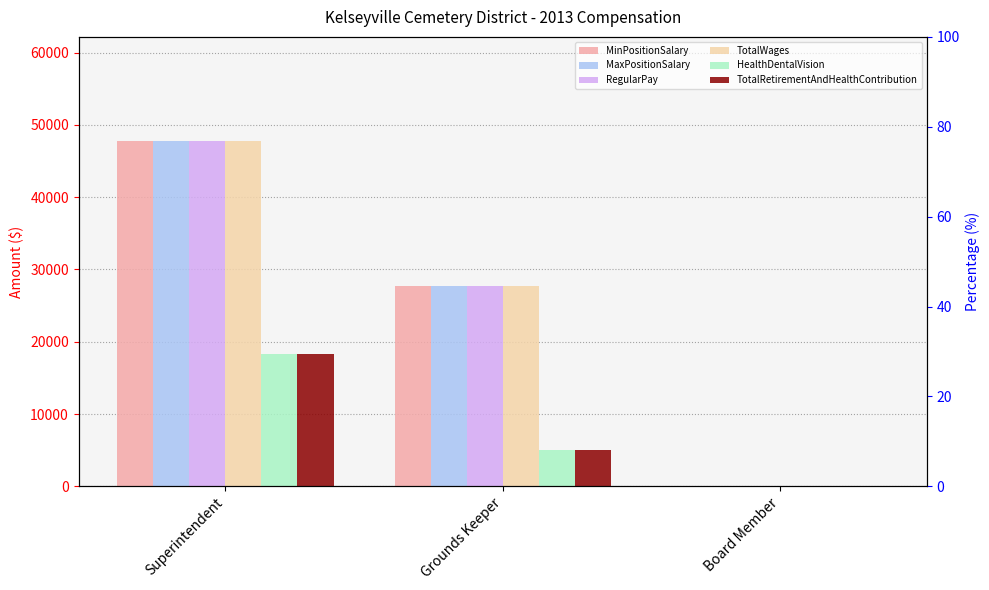

Count the TotalWages values in the range 0 to 47832.

3